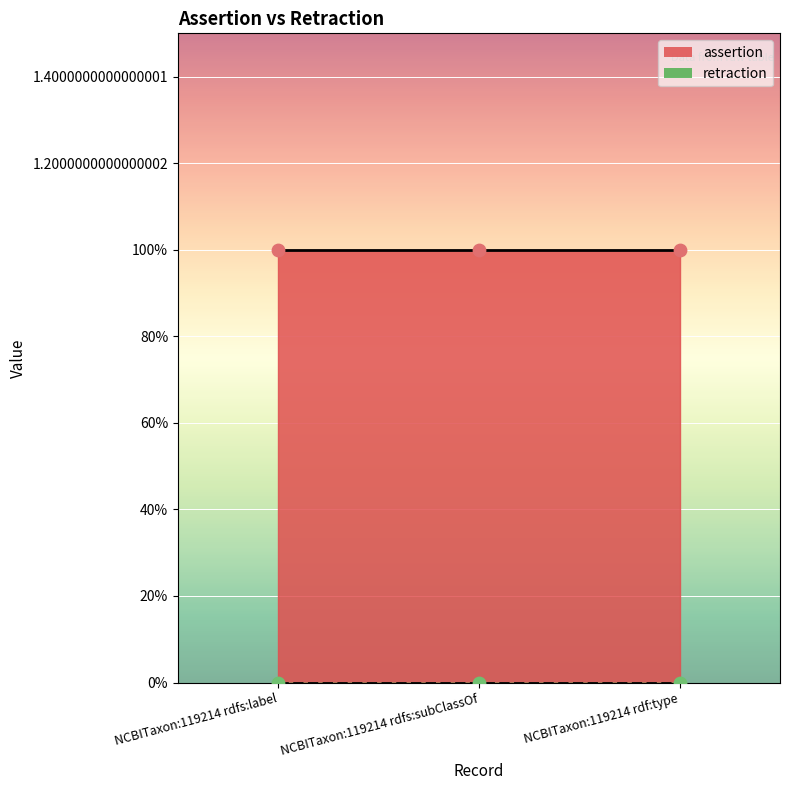

What is the total value across all series at NCBITaxon:119214 rdfs:subClassOf?

1